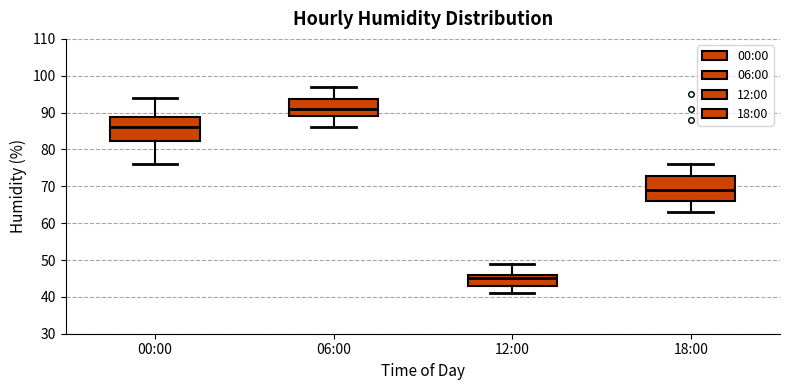

Reading left to right, transcribe this box plot: for each box, give where its median line is, the range the box spans, and where its two whiskers end, as read against the y-axis. The values are not printed on the chart, so give them approximately, as read against the axis.

00:00: median 86, box 82 to 89, whiskers 76 to 94
06:00: median 91, box 89 to 94, whiskers 86 to 97
12:00: median 45, box 43 to 46, whiskers 41 to 49
18:00: median 69, box 66 to 73, whiskers 63 to 76